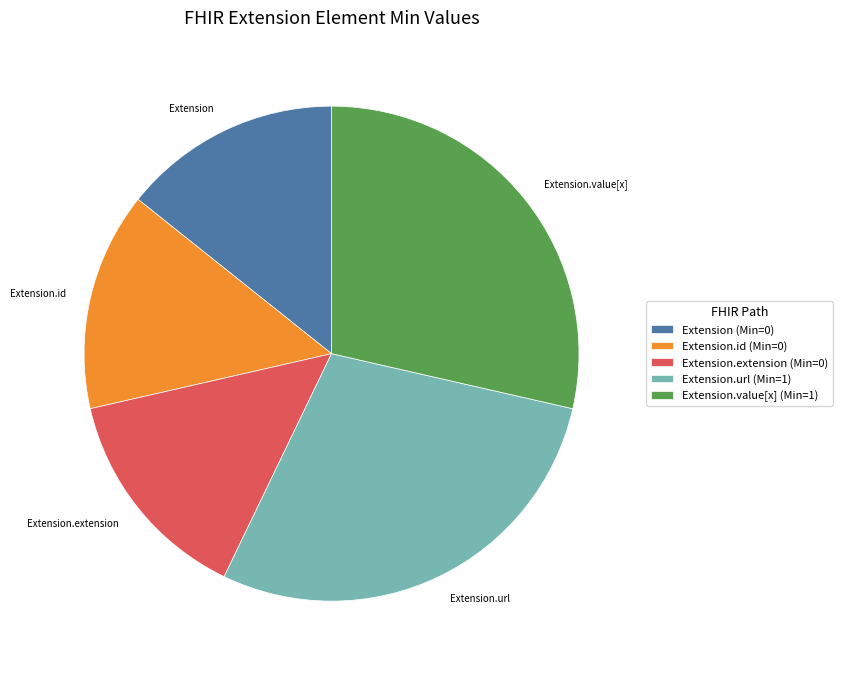

Is there a majority slice in this chart?

No